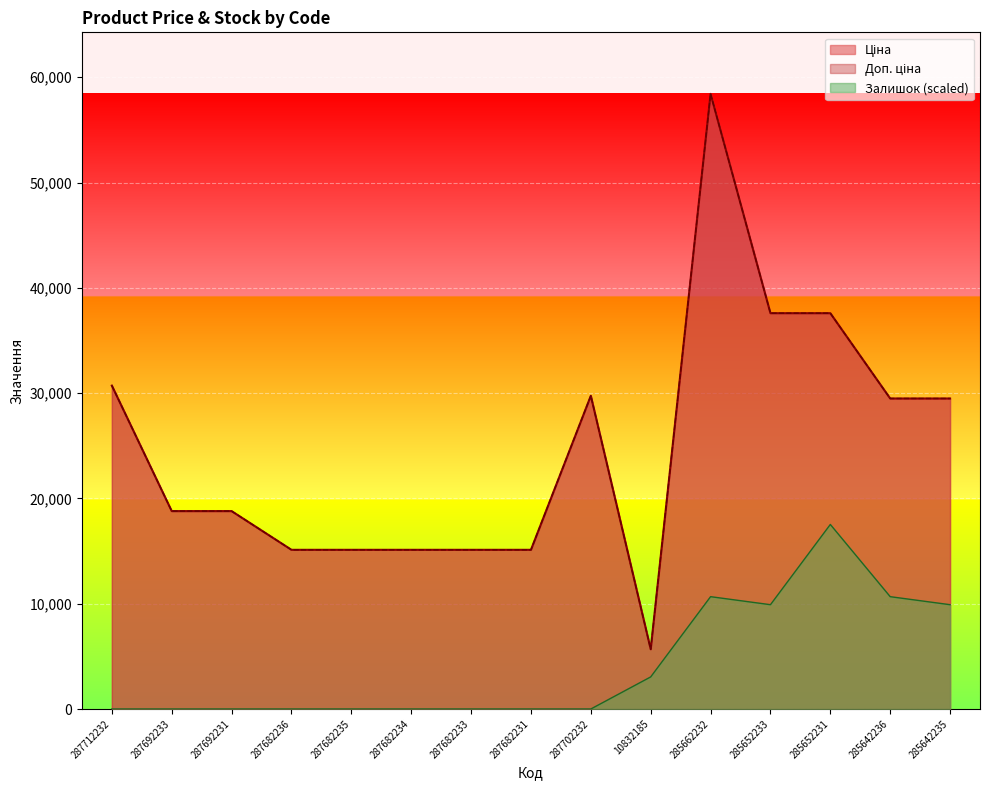

The Доп. ціна series shows 30717.1 at 287712232. True or false?

True